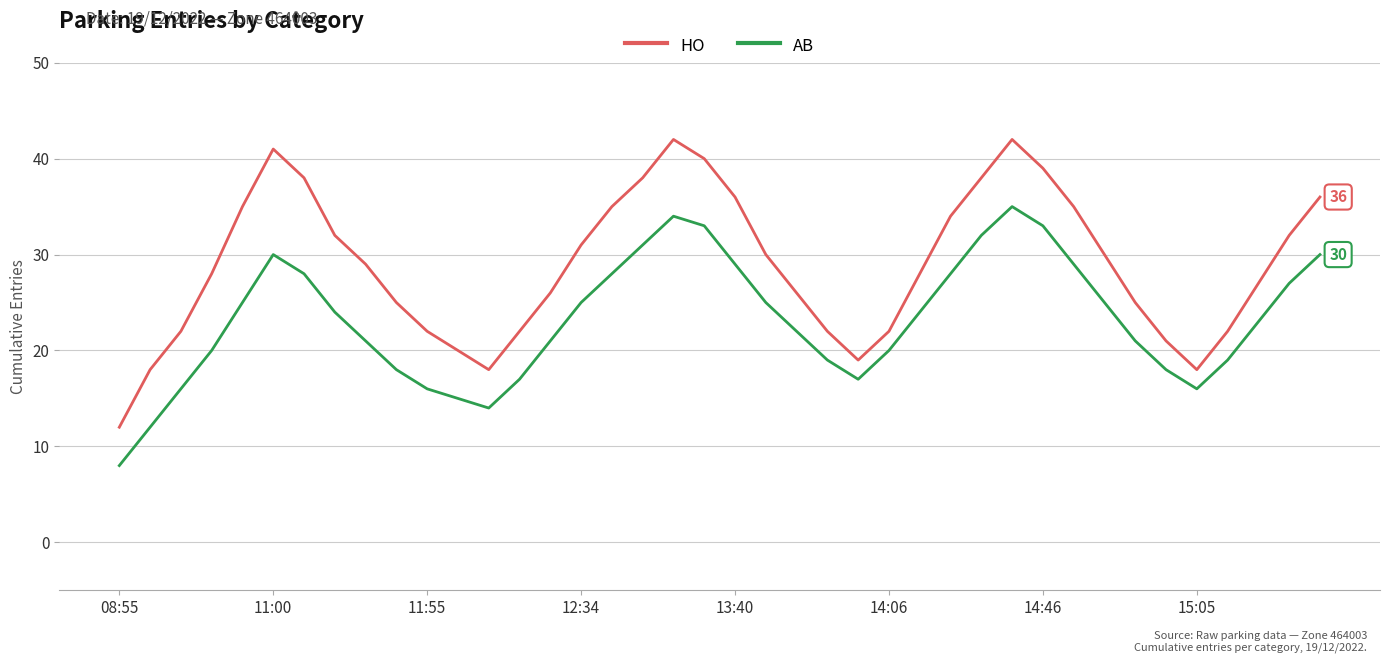

What is the maximum value for AB?

35